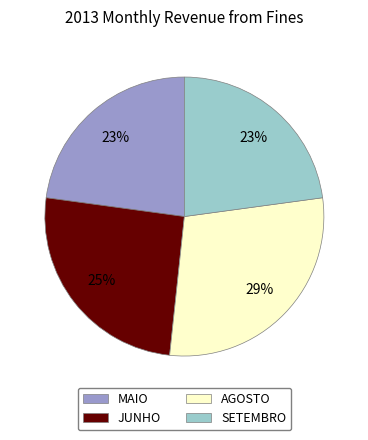

How many slices are in this pie chart?

4